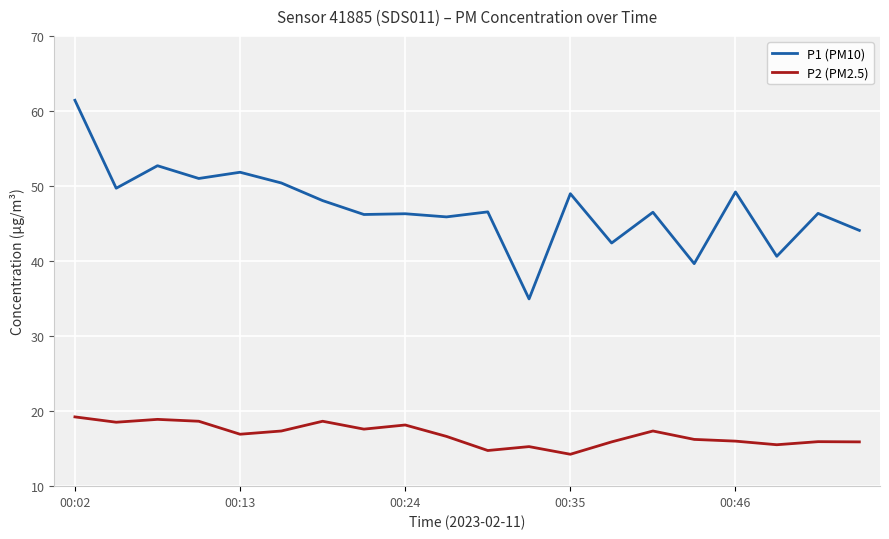

What is the difference between the maximum and minimum values in the P2 (PM2.5) series?

5.0